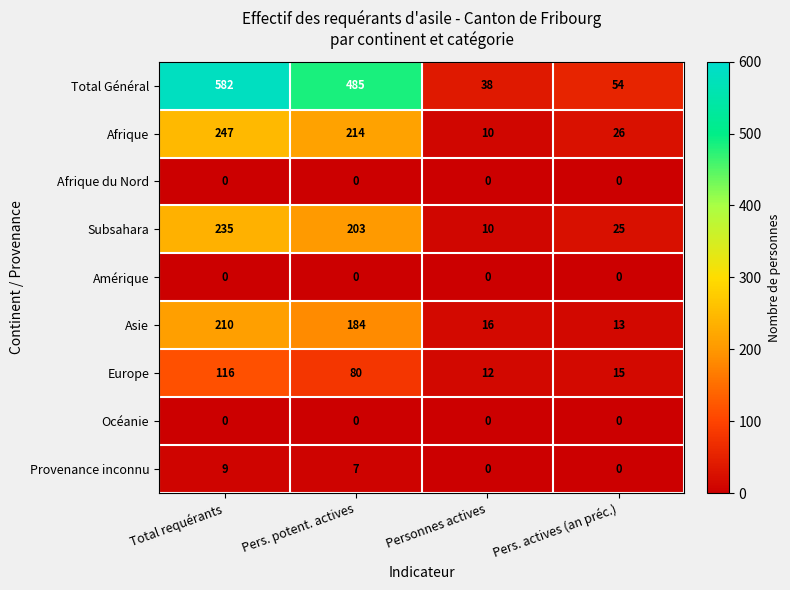

Which series has the largest total across all categories?

Total Général